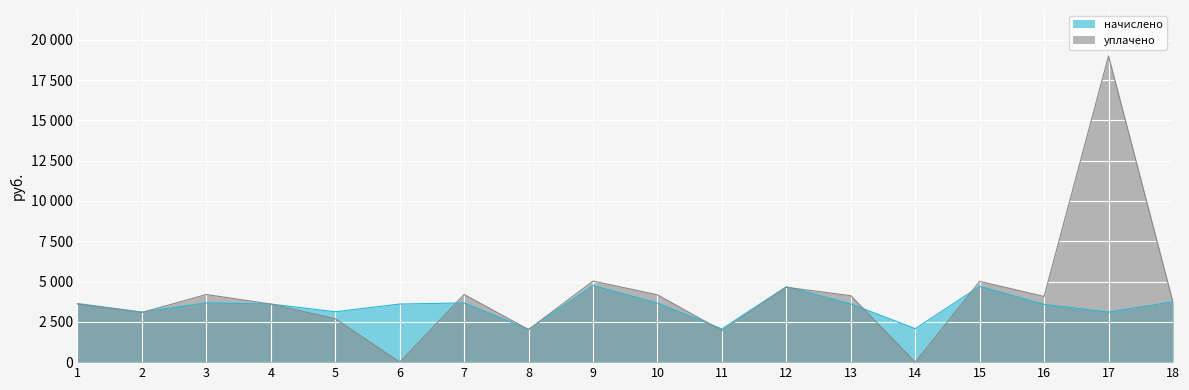

Which series changed the most between 5 and 12?

уплачено